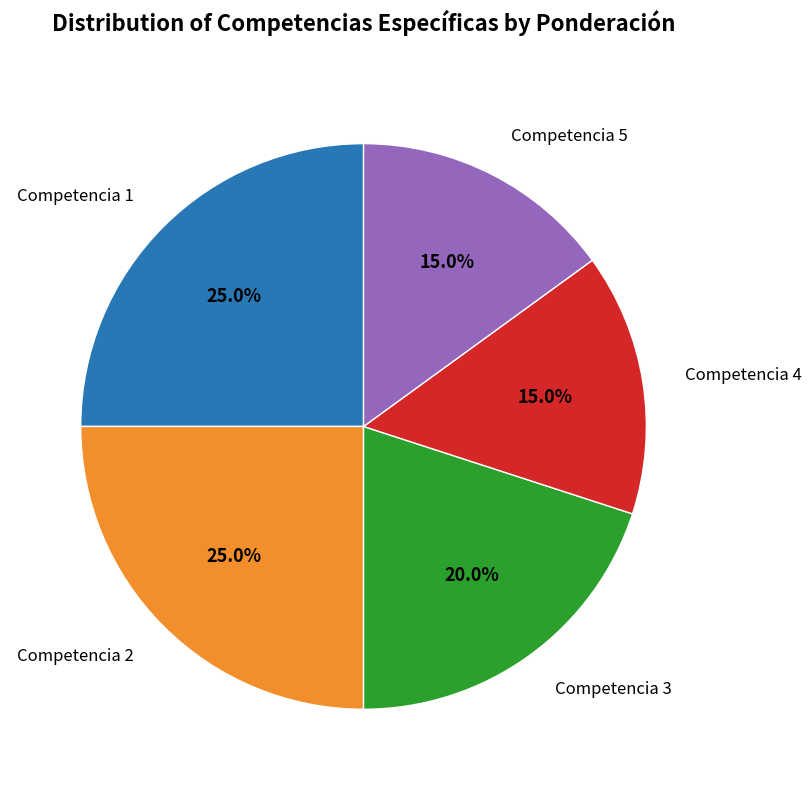

Does any single category account for the majority?

No